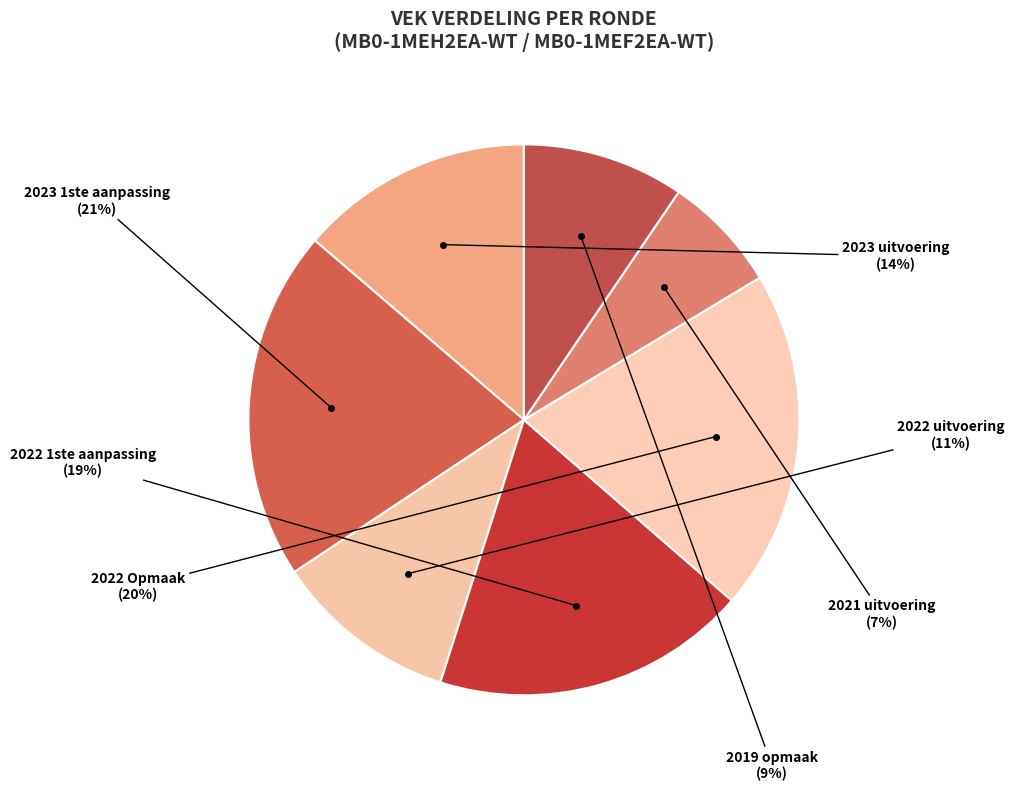

How many segments does this pie chart have?

7